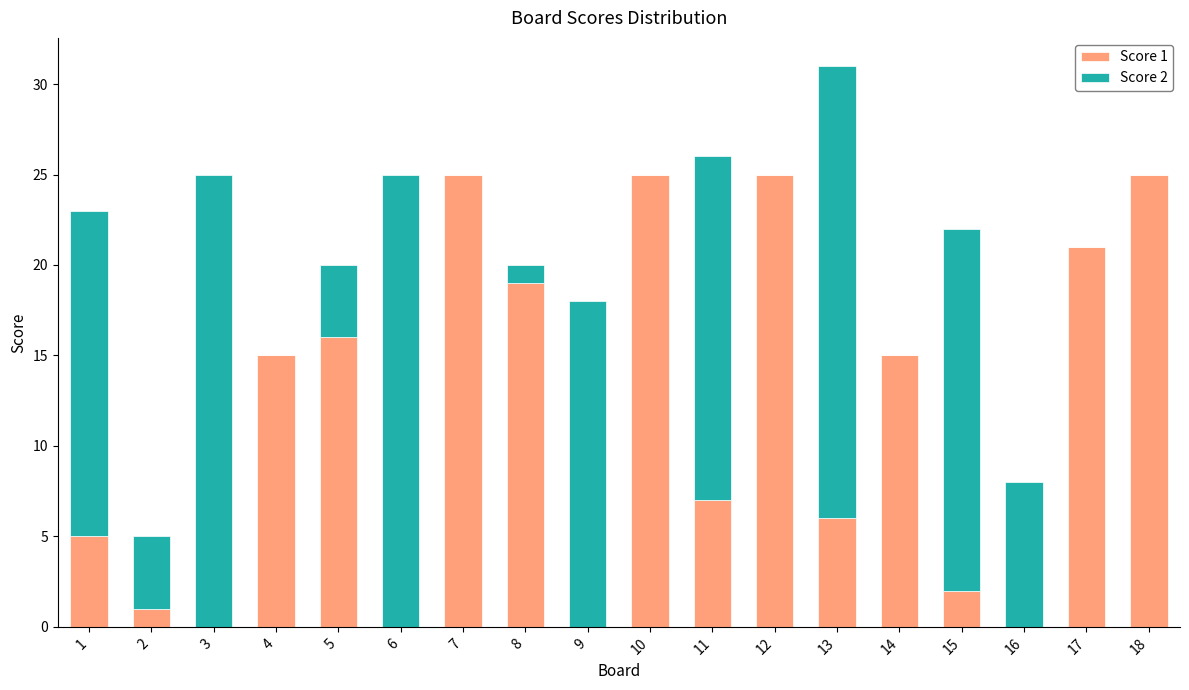

Is it true that Score 1 equals 43 at 18?

False